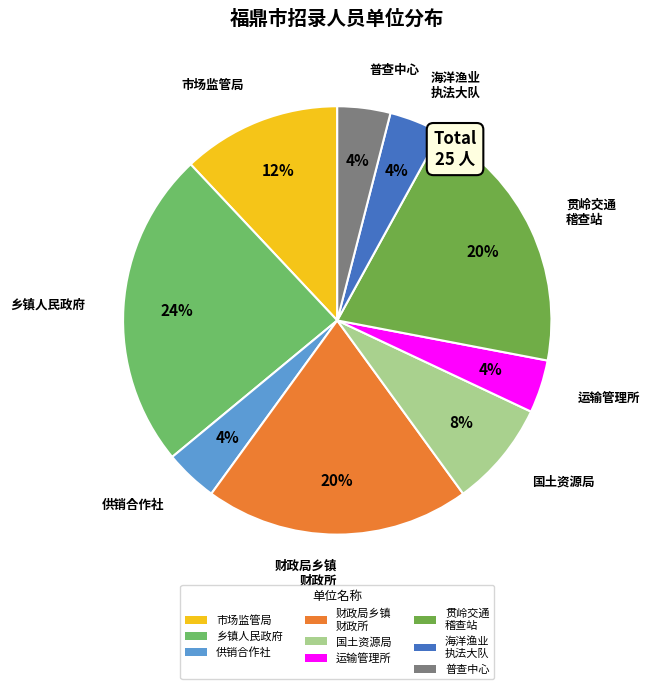

Is it true that 供销合作社 is 4% of the pie?

True